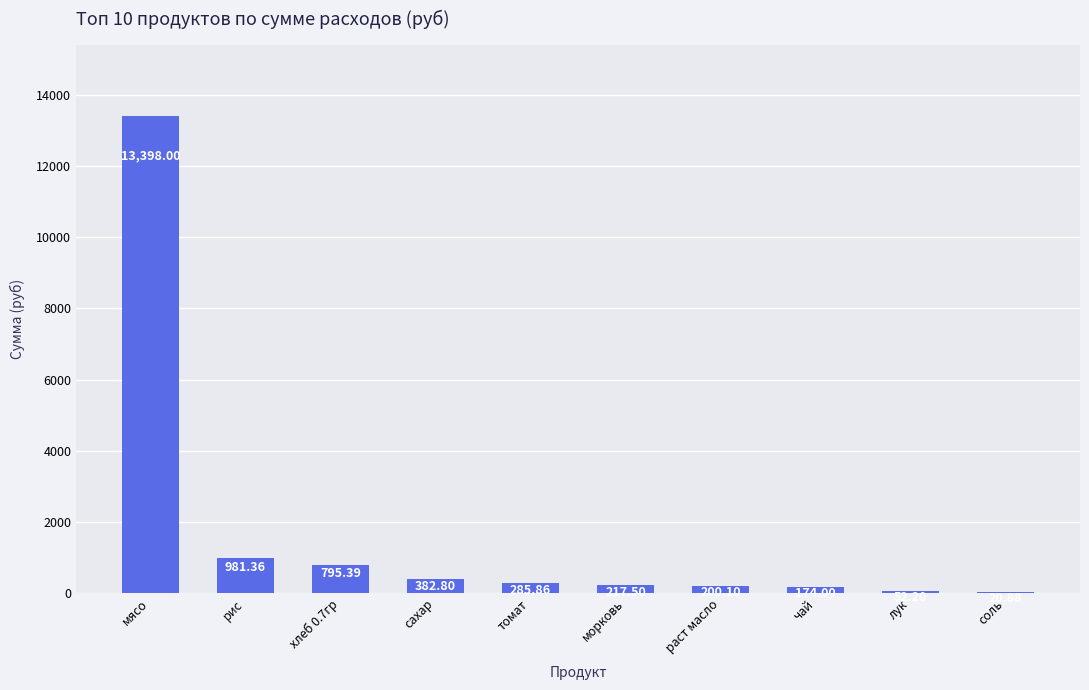

Which label corresponds to the largest value in the chart?

мясо